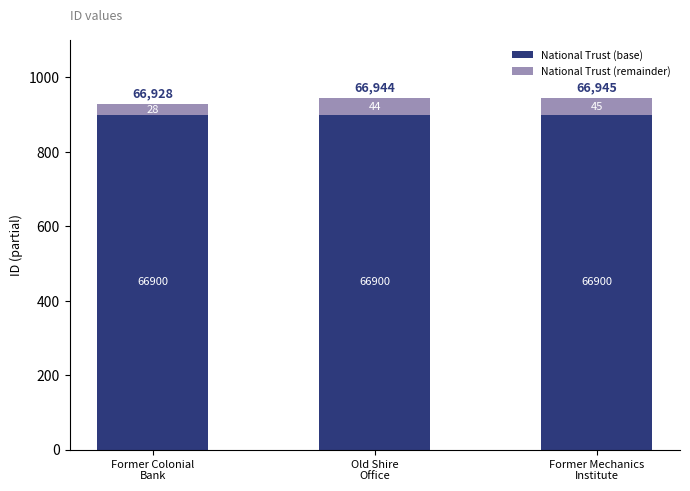

What are all the series names shown in the legend?

National Trust (base), National Trust (remainder)